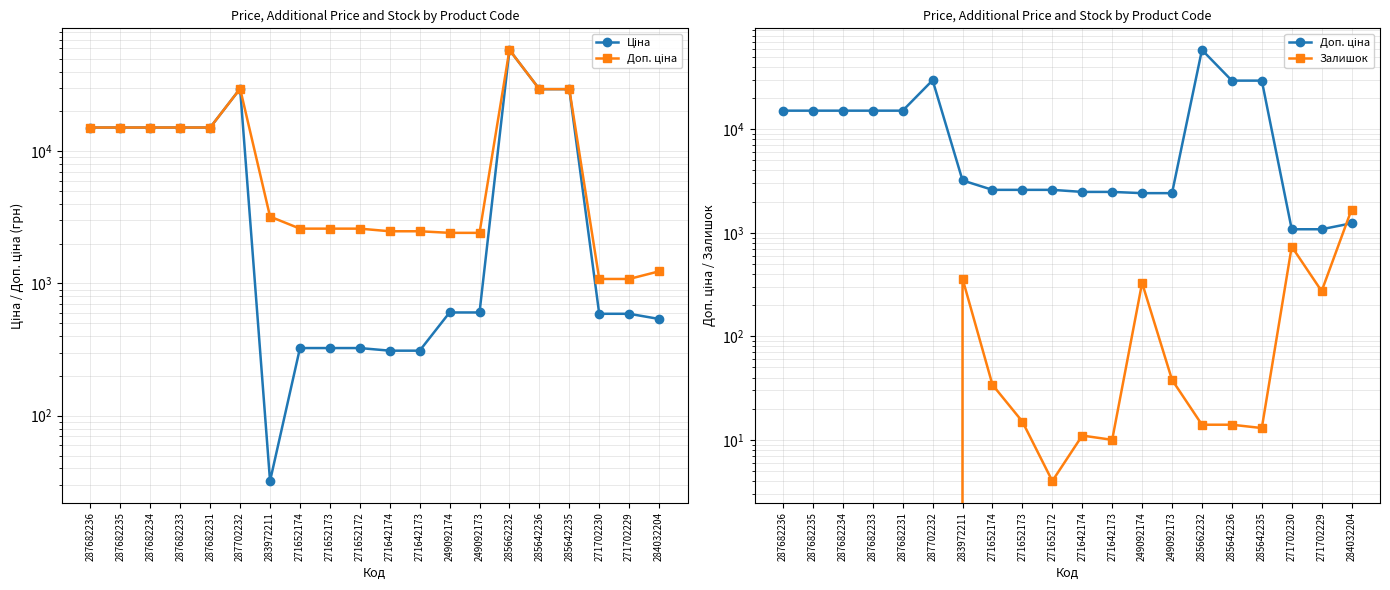

In Залишок, how many points are lower than both neighbors (excluding endpoints)?

4